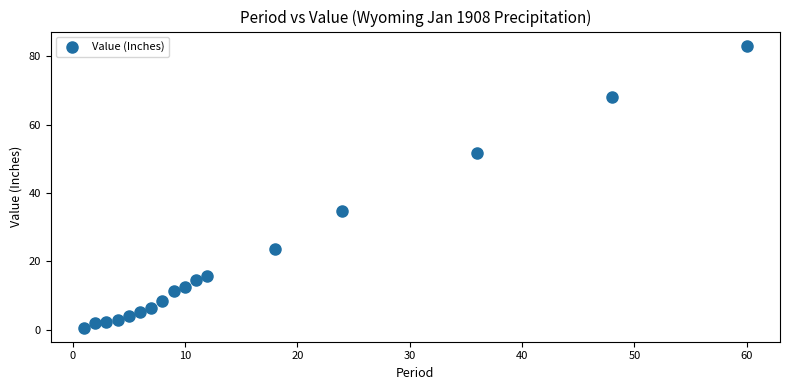

What Y value in the scatter plot is closest to 41?

34.9